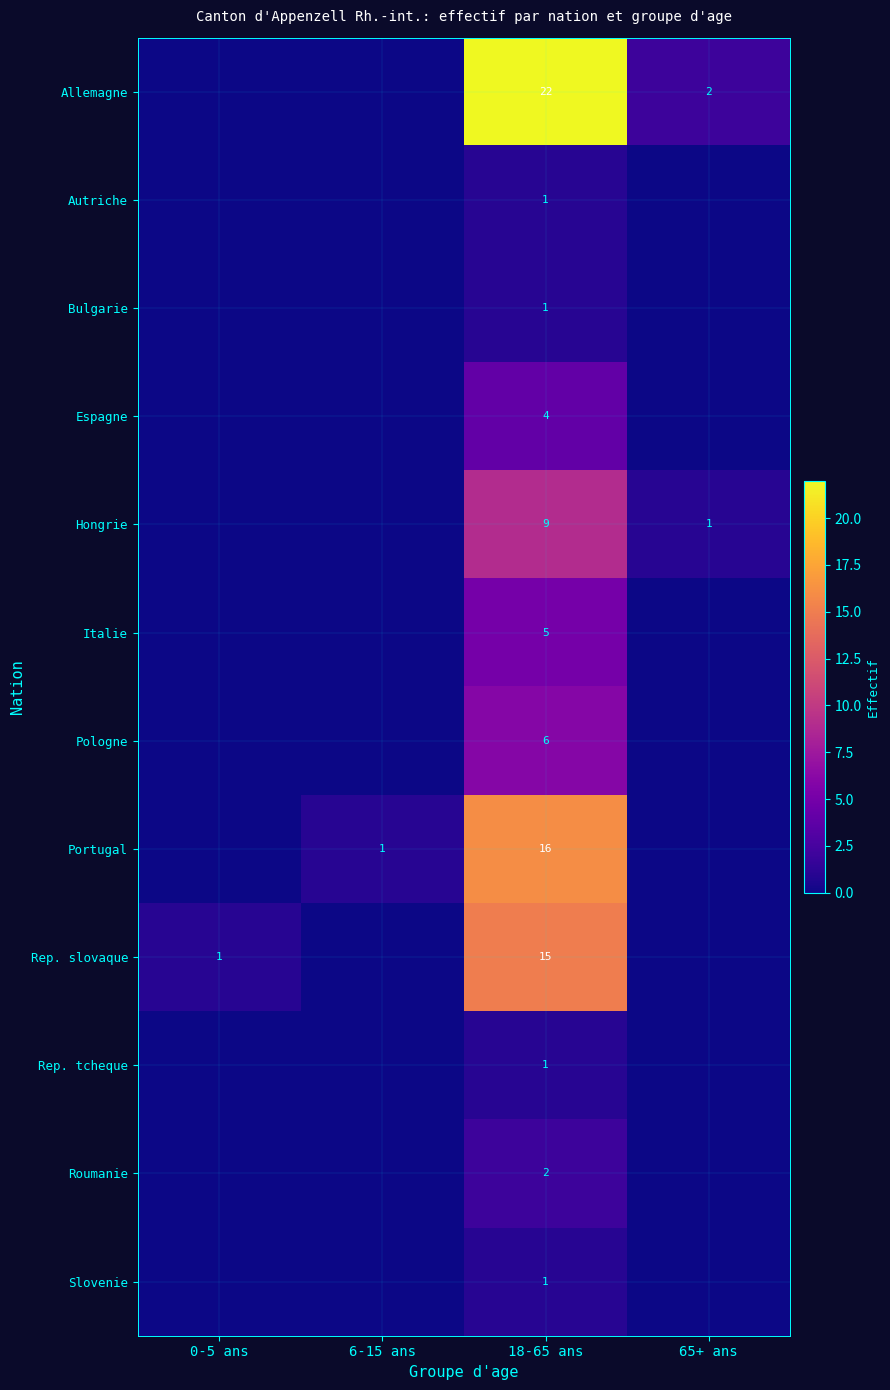

The Allemagne series shows 2 at 65+ ans. True or false?

True